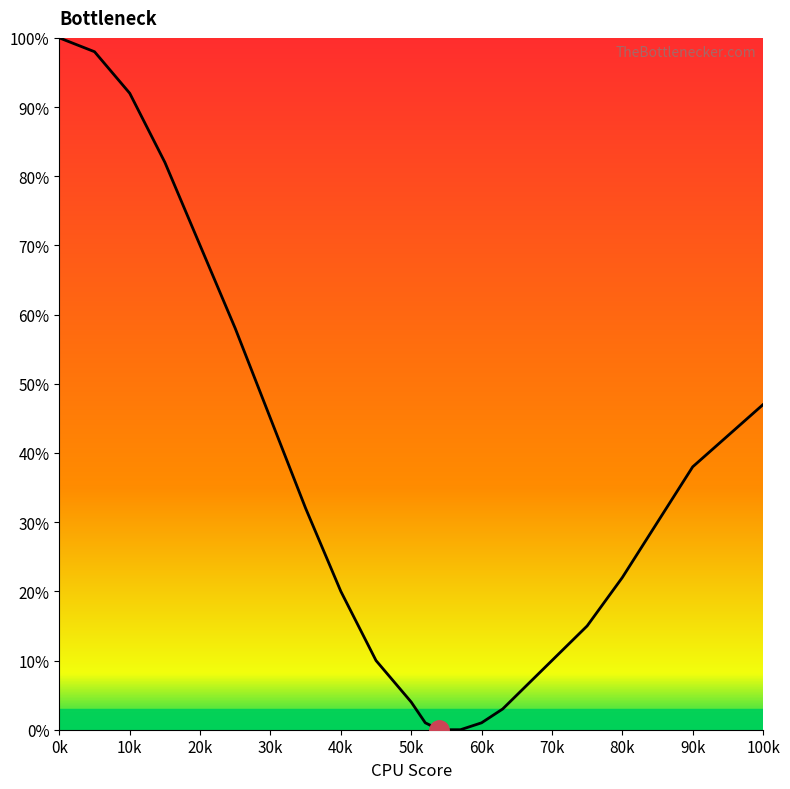

What is the greatest value displayed?

100